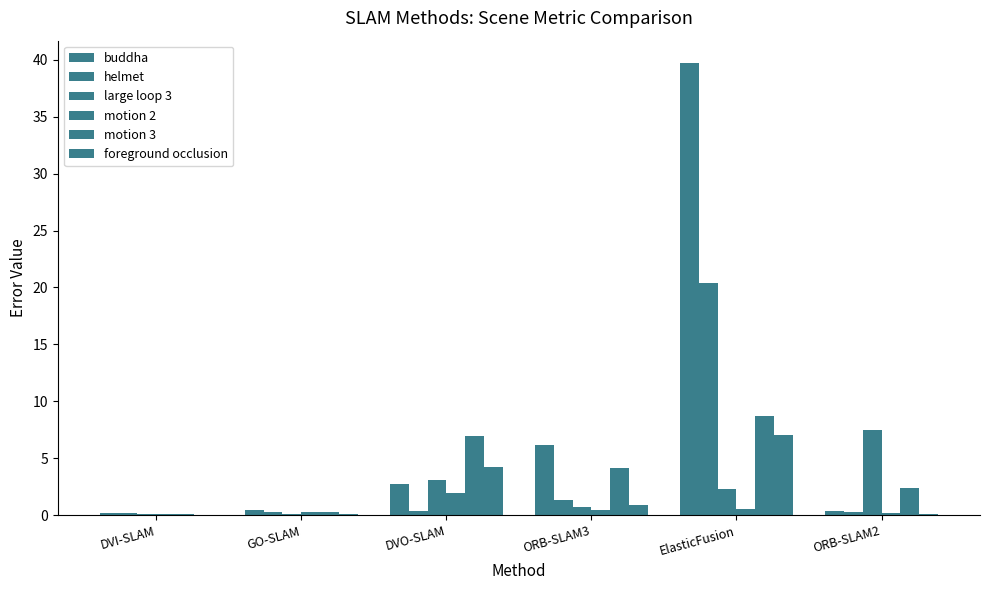

What position from the right is DVI-SLAM?

6